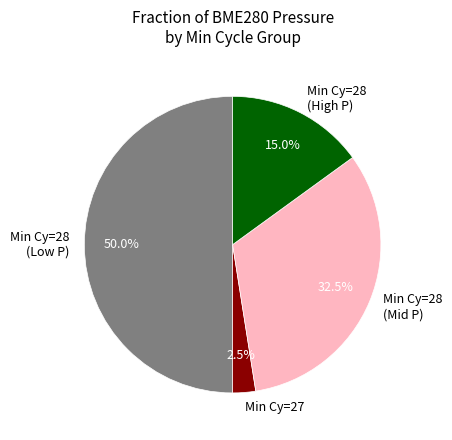

Which category has the smallest portion of the pie?

Min Cy=27